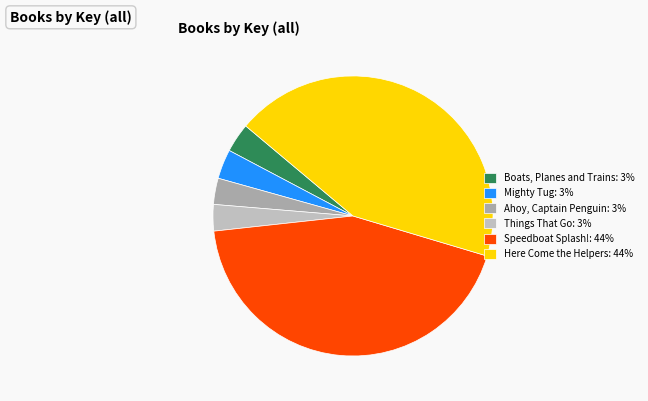

How many slices are in this pie chart?

6